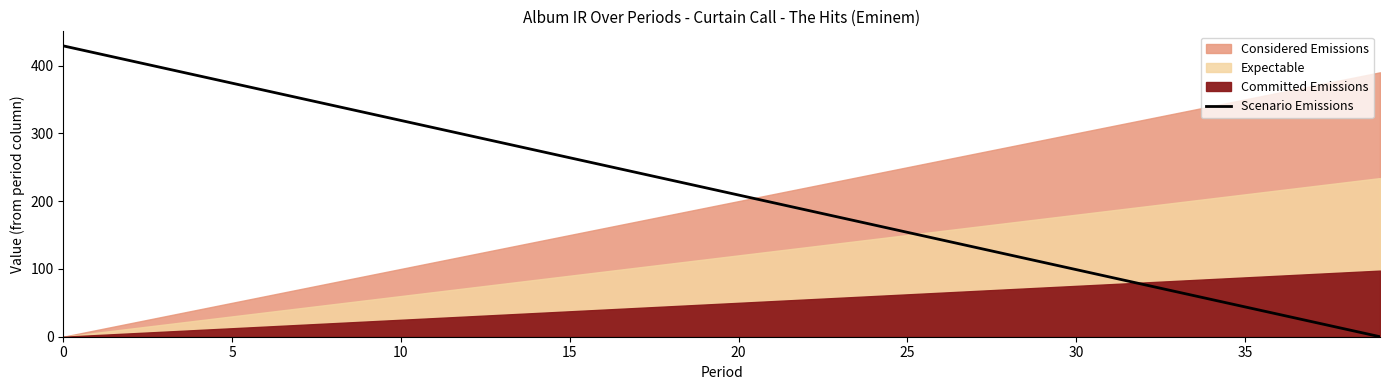

What is the maximum value for Scenario Emissions?

429